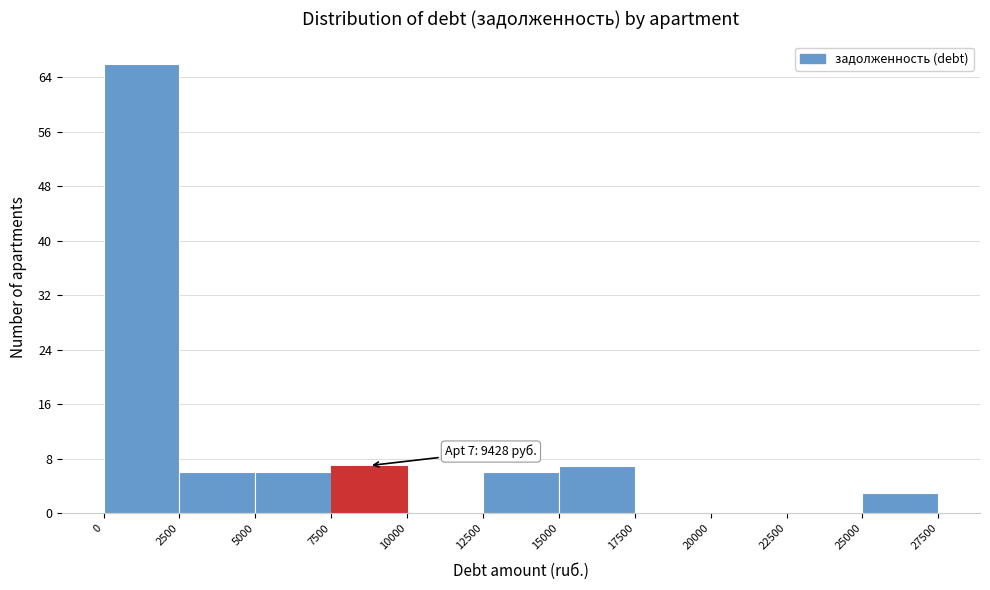

Which range on the x-axis has the tallest bar?

0 to 2500